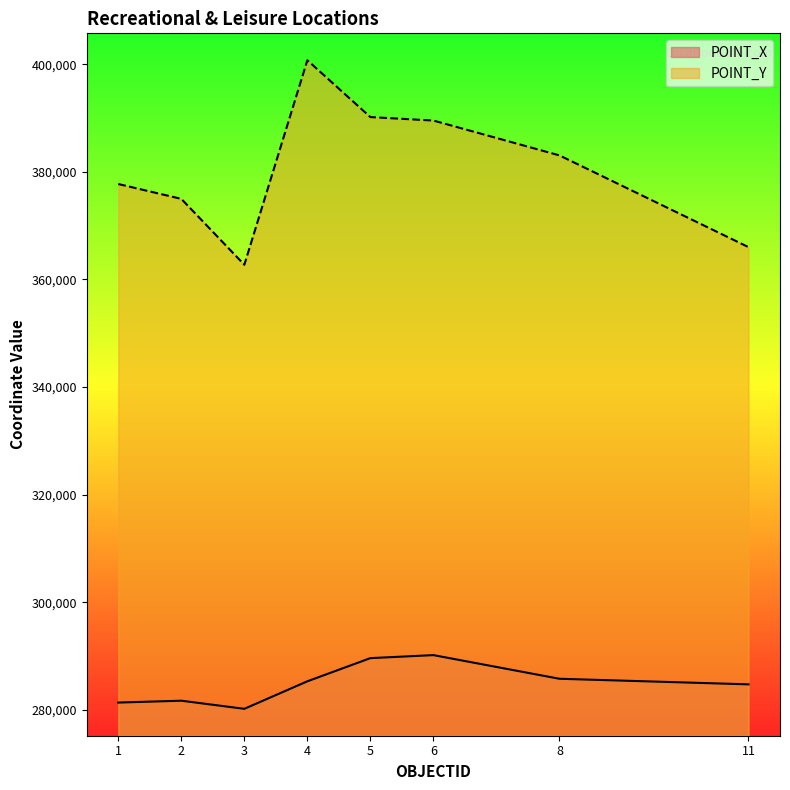

Does the chart have visible grid lines?

No